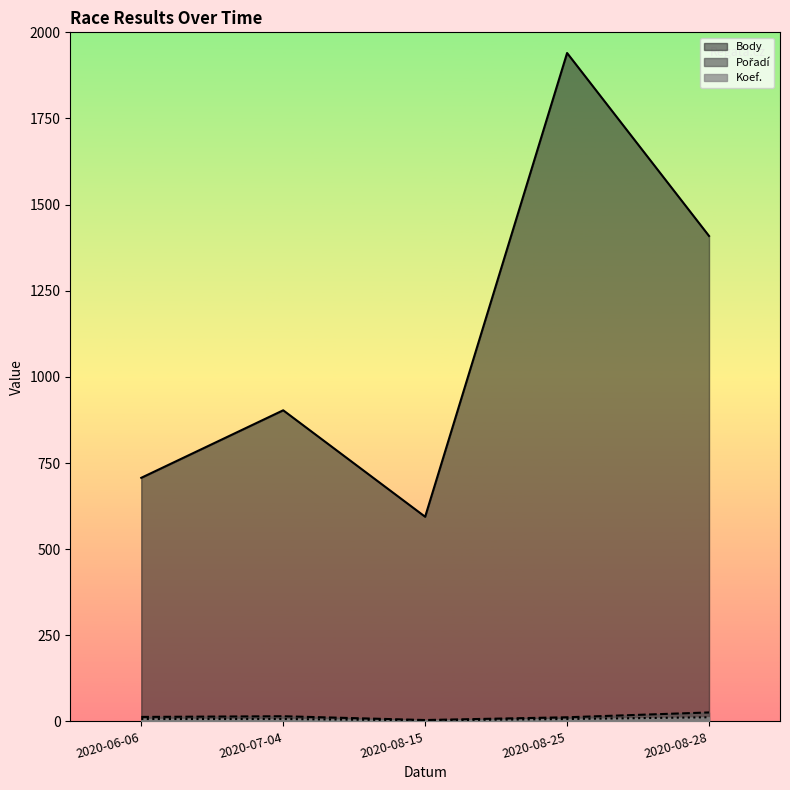

Which series has the largest total across all categories?

Body